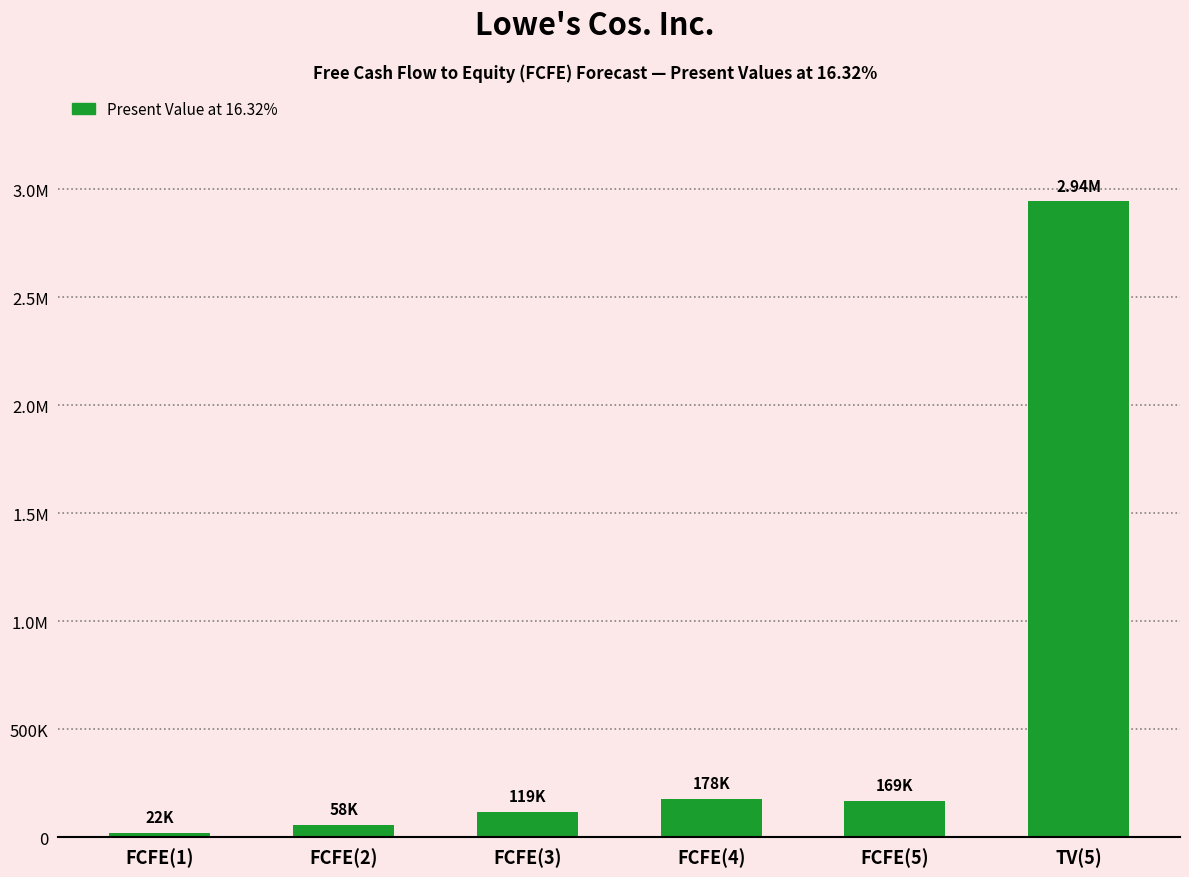

Rank the categories by value from lowest to highest.

FCFE(1), FCFE(2), FCFE(3), FCFE(5), FCFE(4), TV(5)